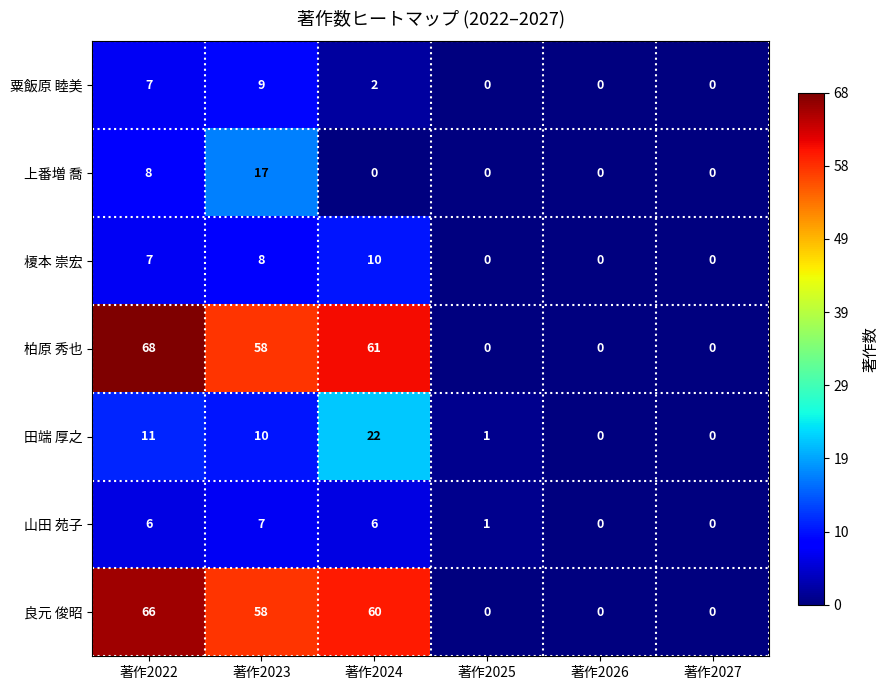

Which series has the widest spread of values?

柏原 秀也